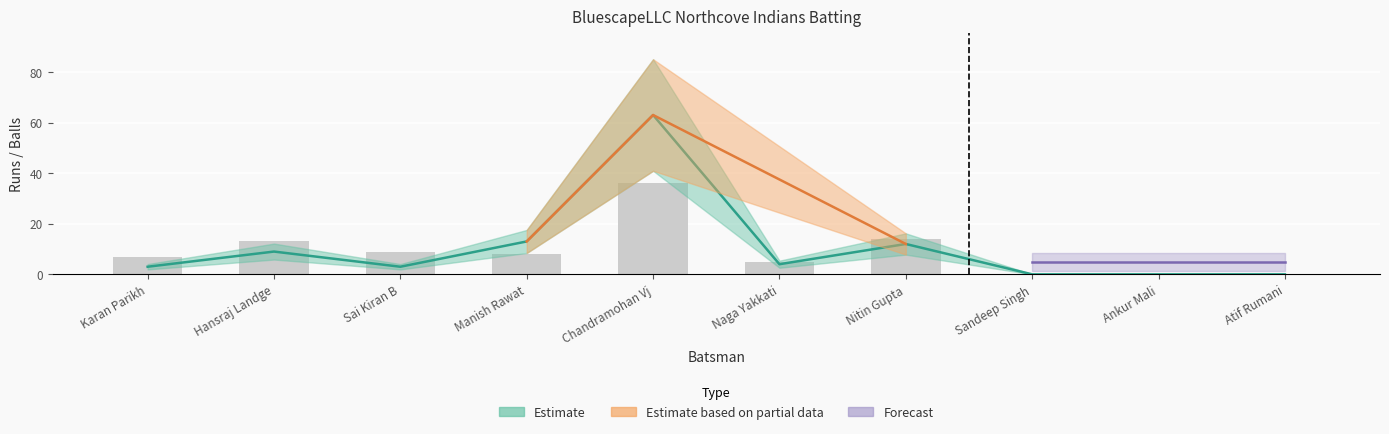

At Nitin Gupta, list the series in order from smallest to largest.

Runs, Balls